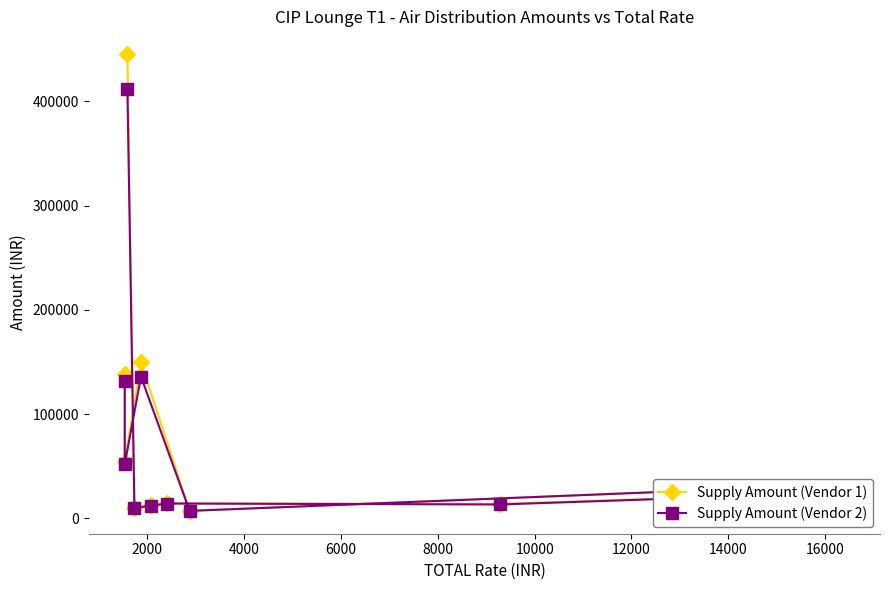

True or false: Supply Amount (Vendor 2) has a value of 14973.3 at 12000.

False